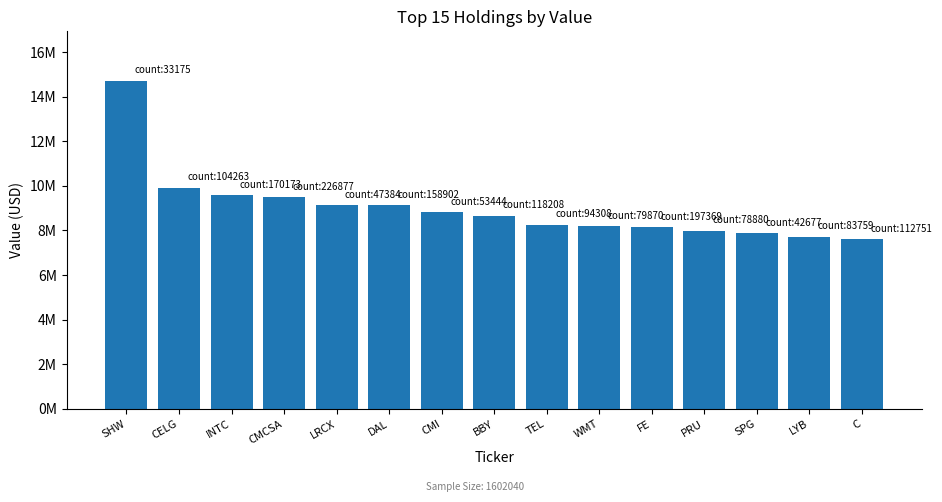

Does the chart contain any negative values?

No